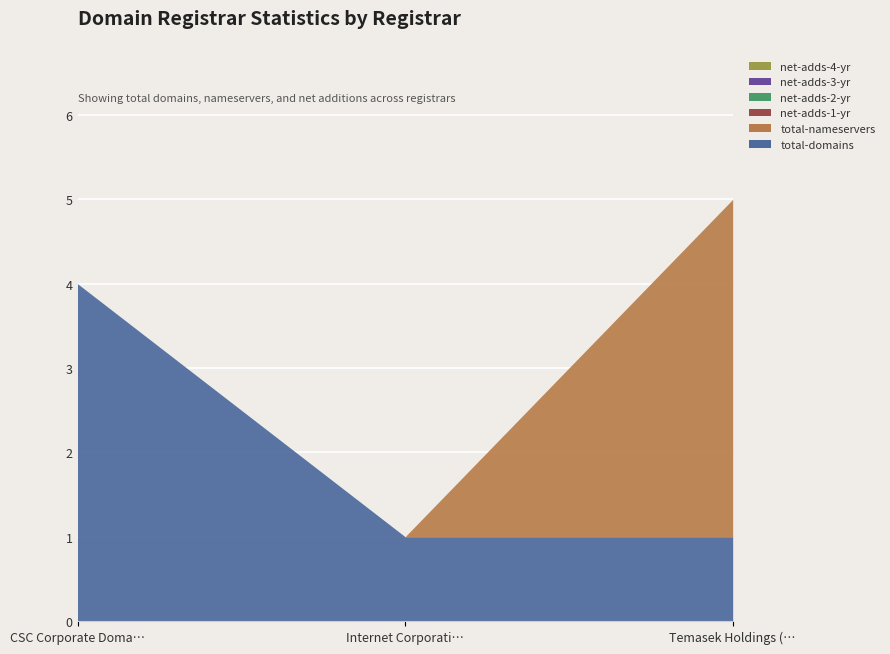

Which category has the lowest value across all series?

CSC Corporate Domains, Inc.